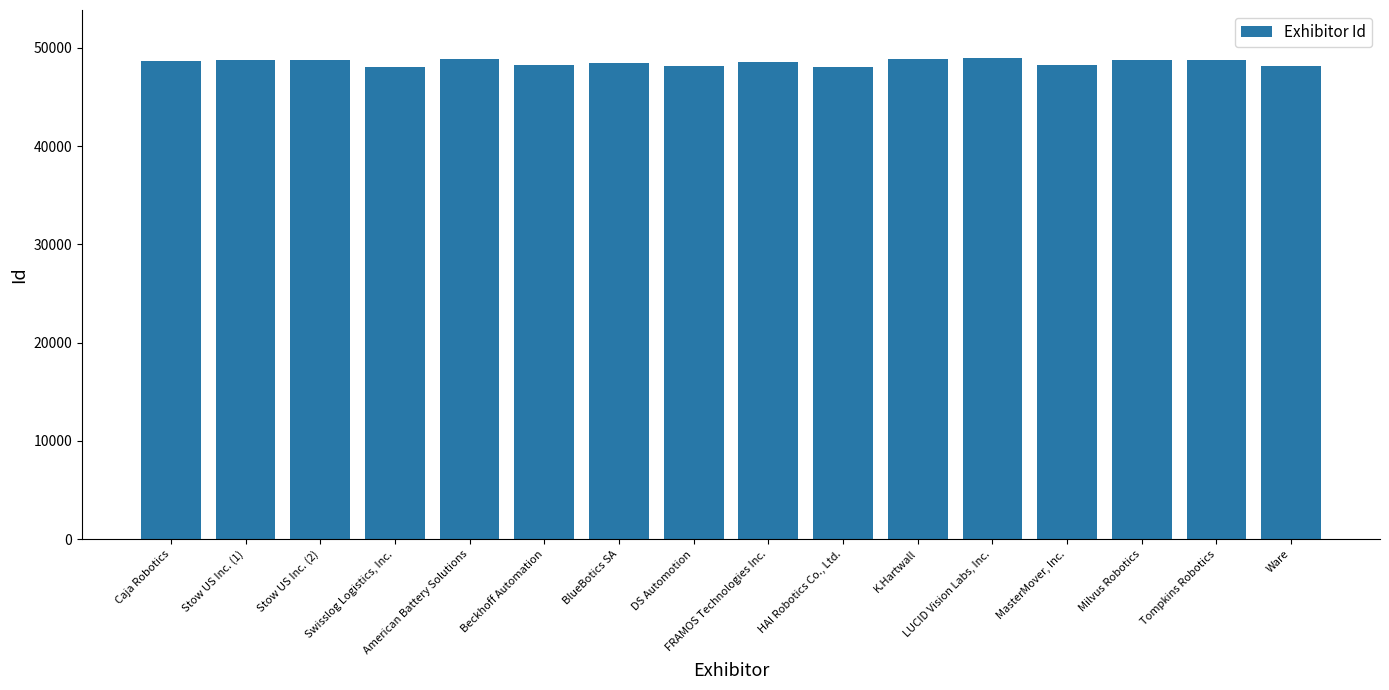

True or false: the data shows 85525 at FRAMOS Technologies Inc..

False